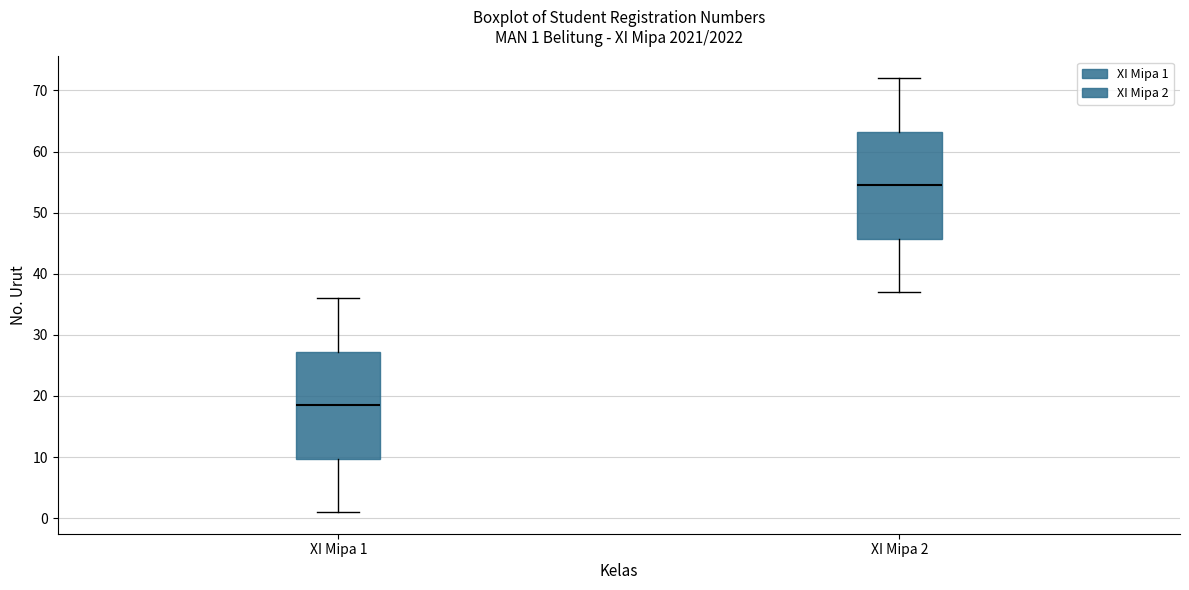

Which box has the highest median line?

XI Mipa 2